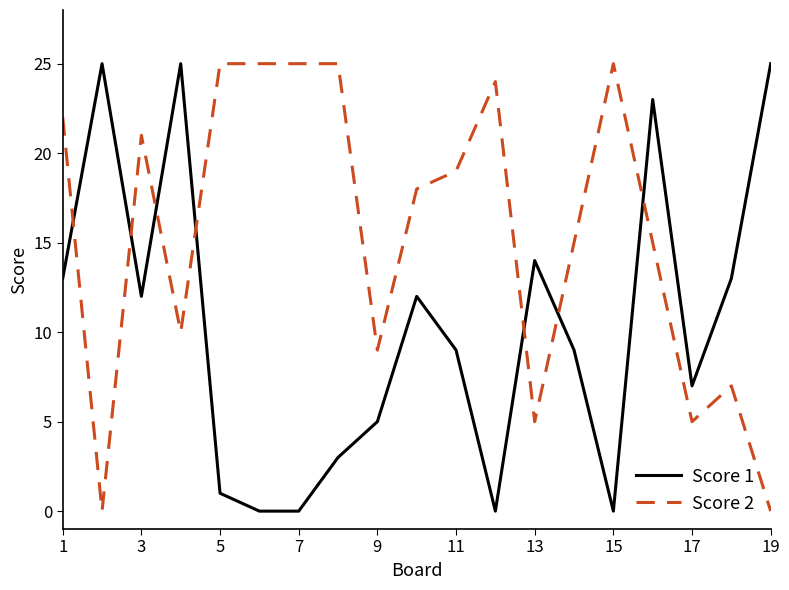

Which series ends up on top after the final intersection of Score 2 and Score 1?

Score 1